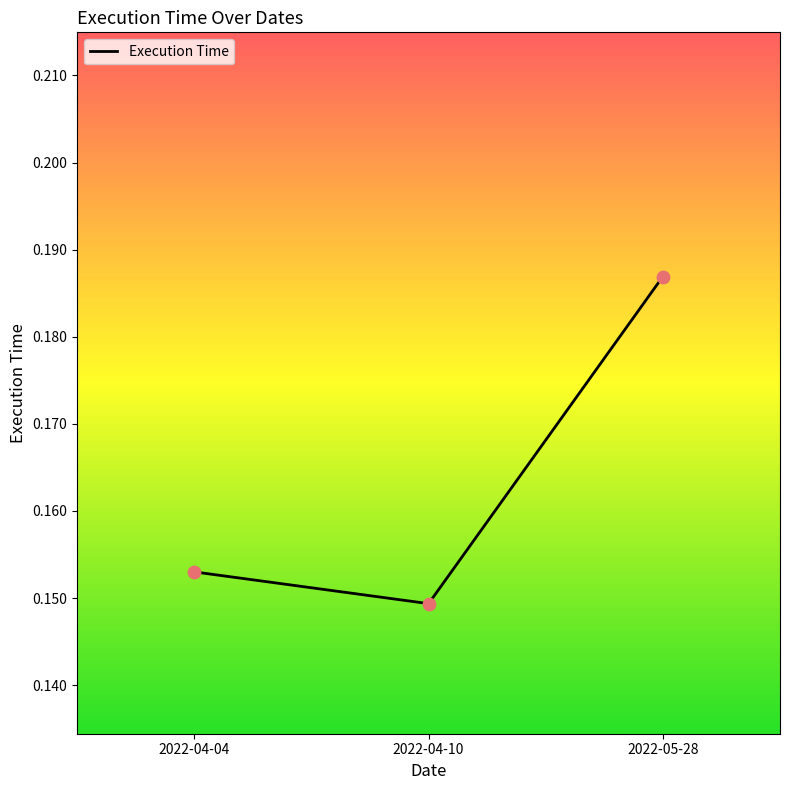

Between 2022-04-04 and 2022-04-10, which is larger?

2022-04-04